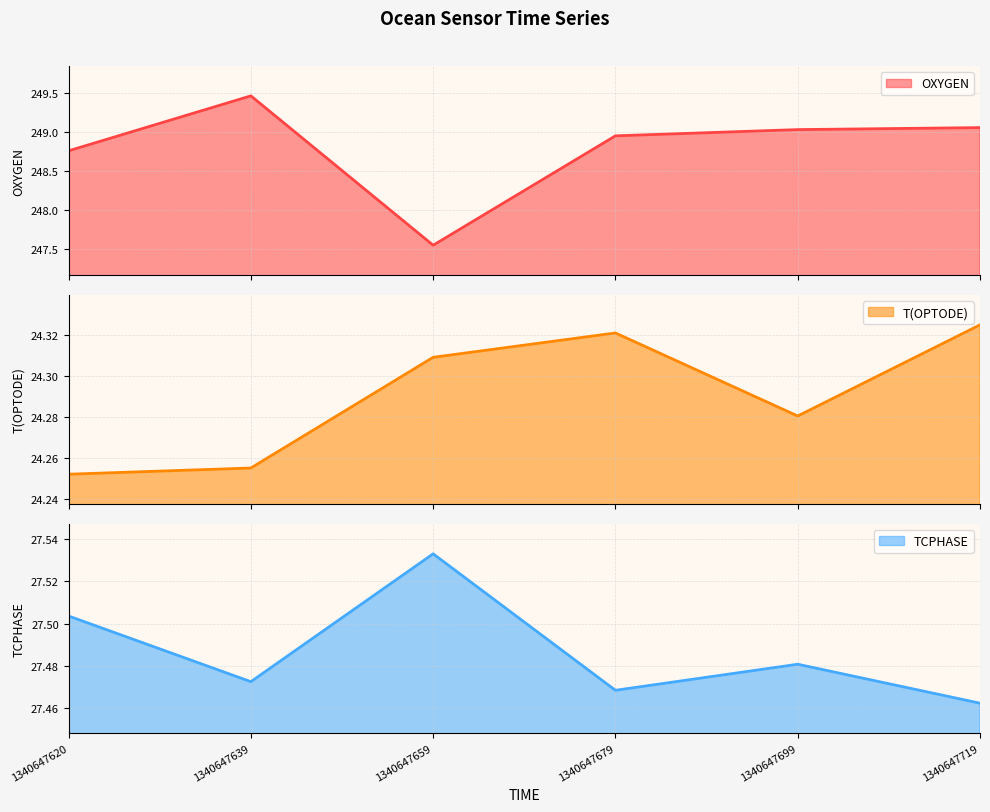

Is it true that OXYGEN equals 249.5 at 1340647639?

True